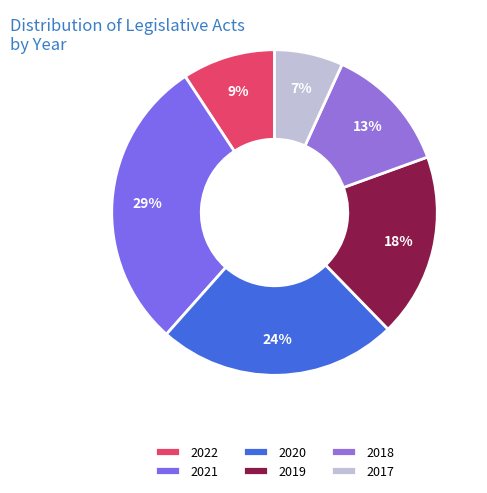

Which category has the smallest portion of the pie?

2017